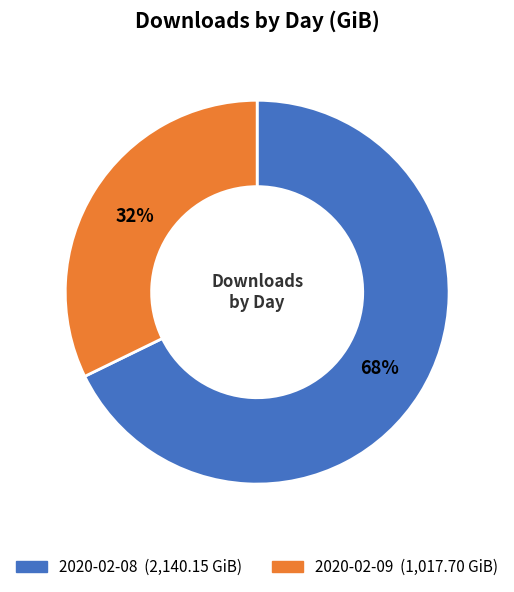

To the nearest percent, what is the difference between the largest and smallest slice percentages?

36%